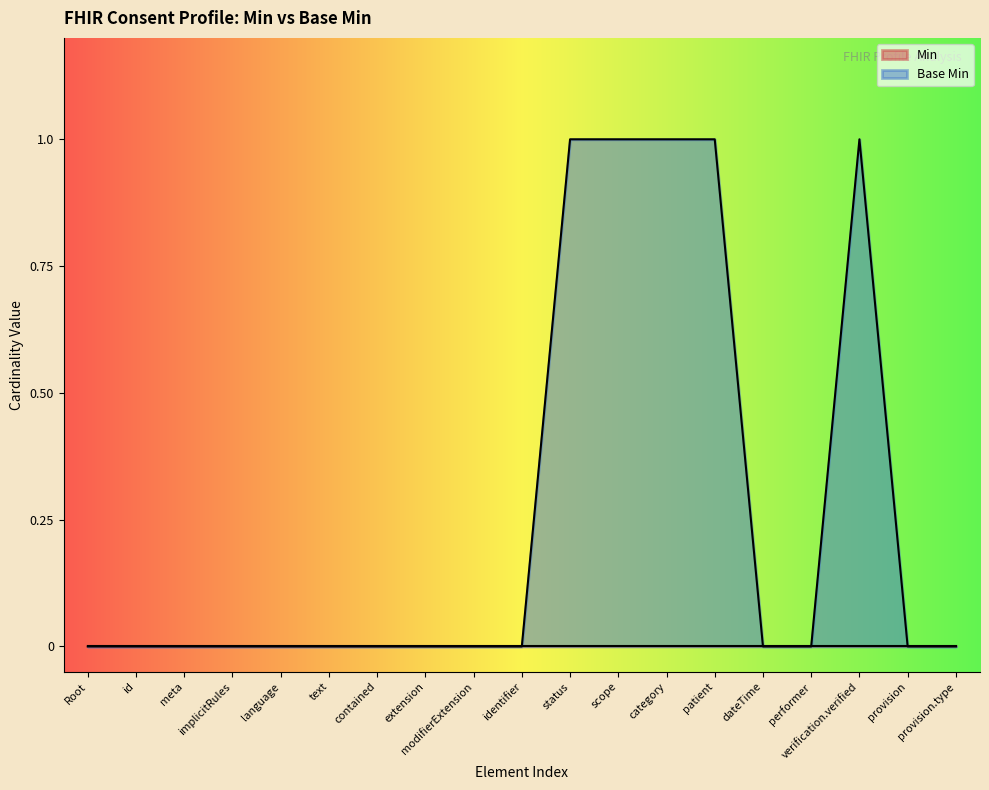

What is the greatest value displayed?

1